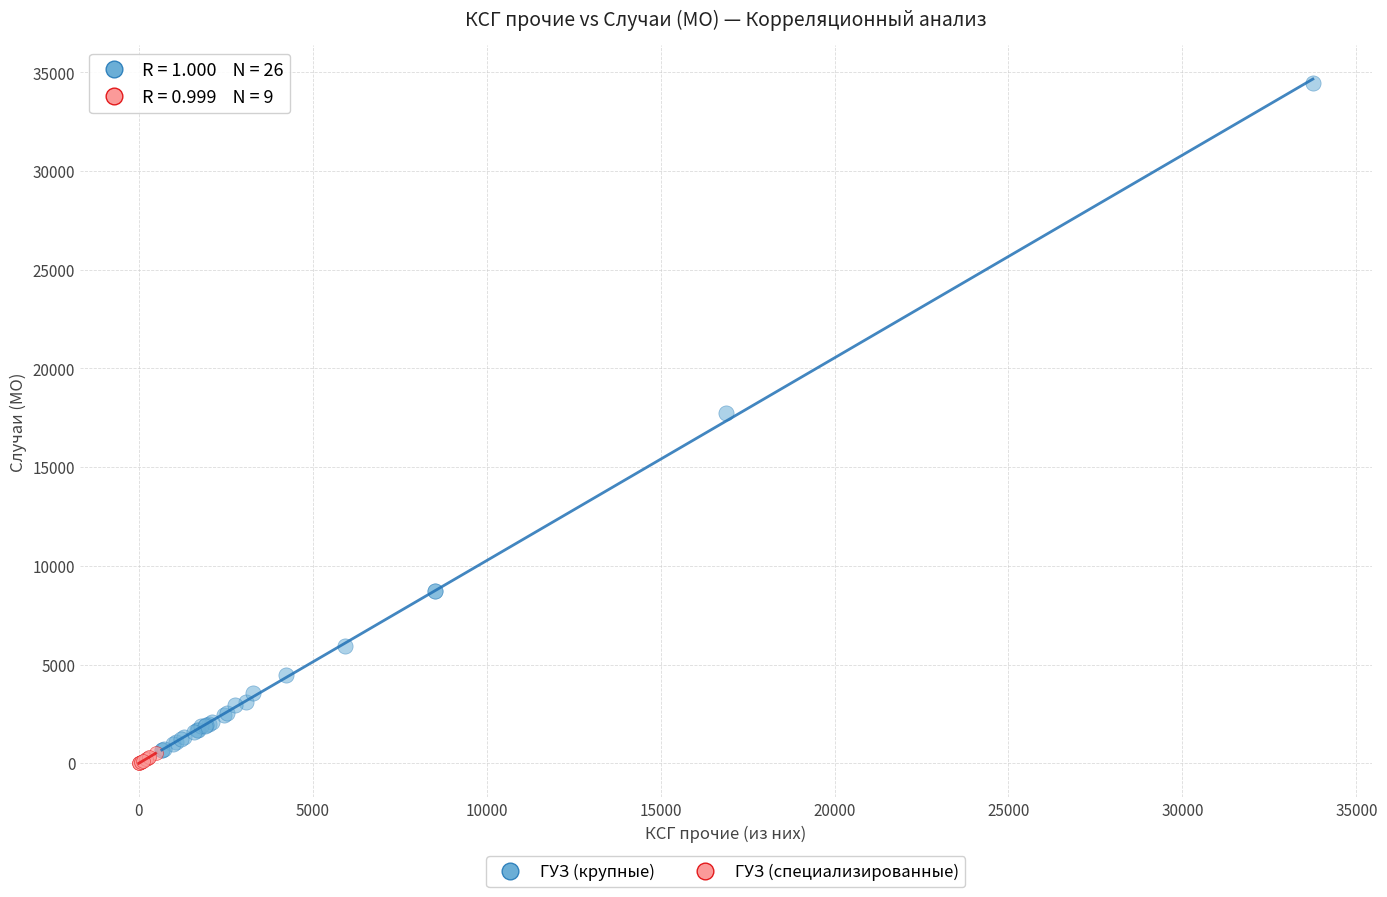

Which series has the widest spread of Y values?

ГУЗ (крупные)